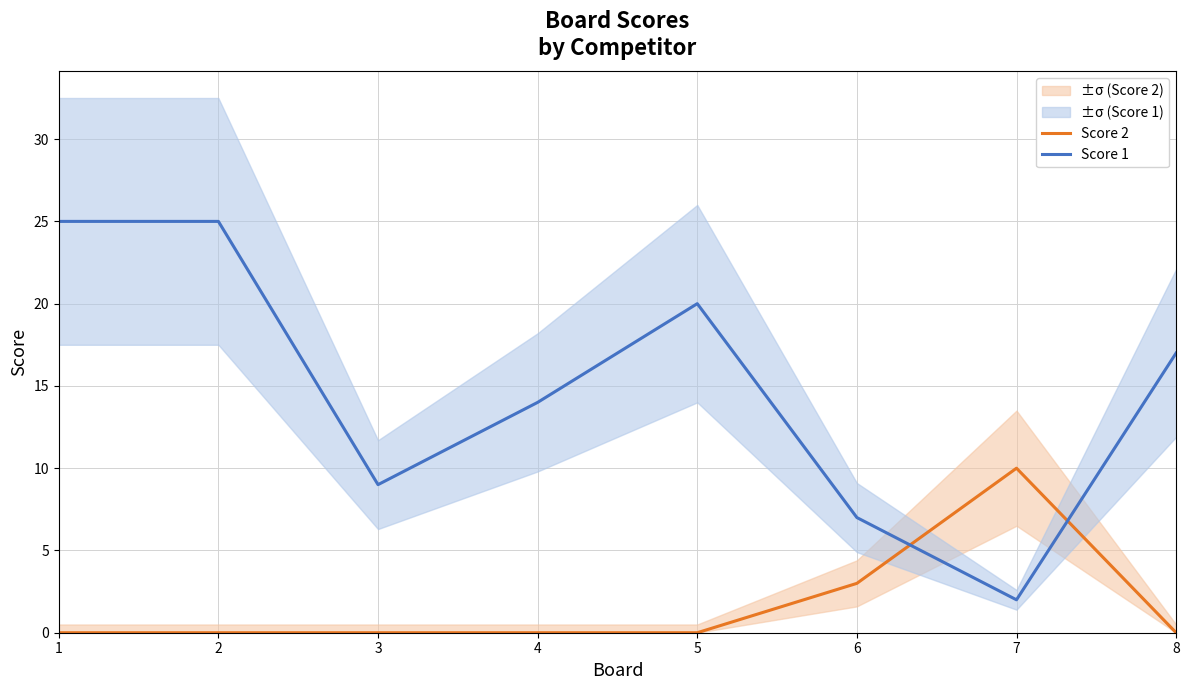

What is the sum of all Score 2 values?

13